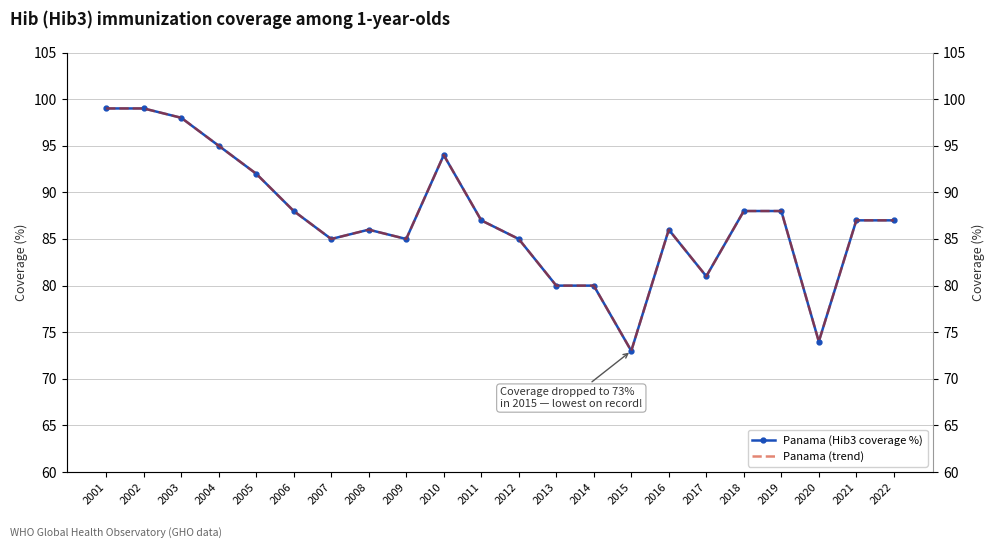

What value does the Panama (Hib3 coverage %) series have at 2016, to the nearest 10?

90